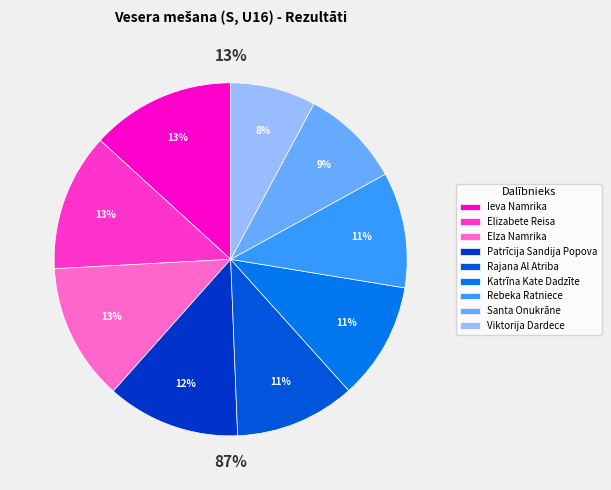

Between Katrīna Kate Dadzīte and Viktorija Dardece, which is larger?

Katrīna Kate Dadzīte